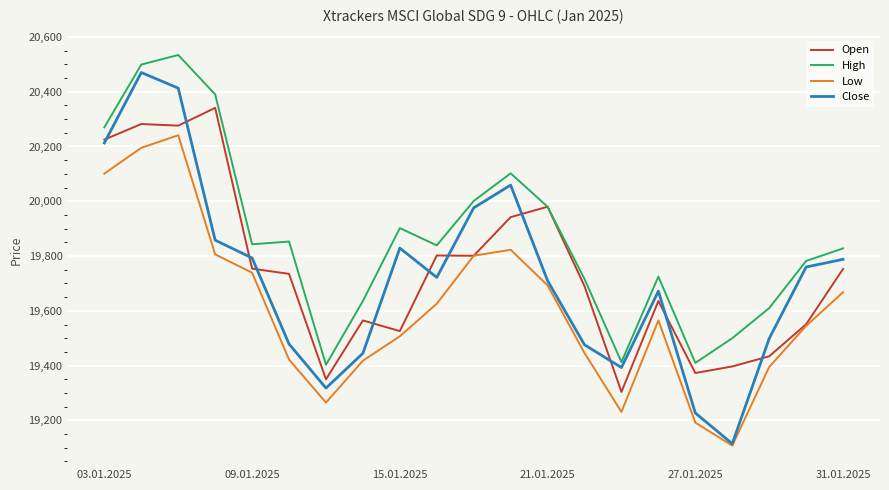

Which series has the largest total across all categories?

High